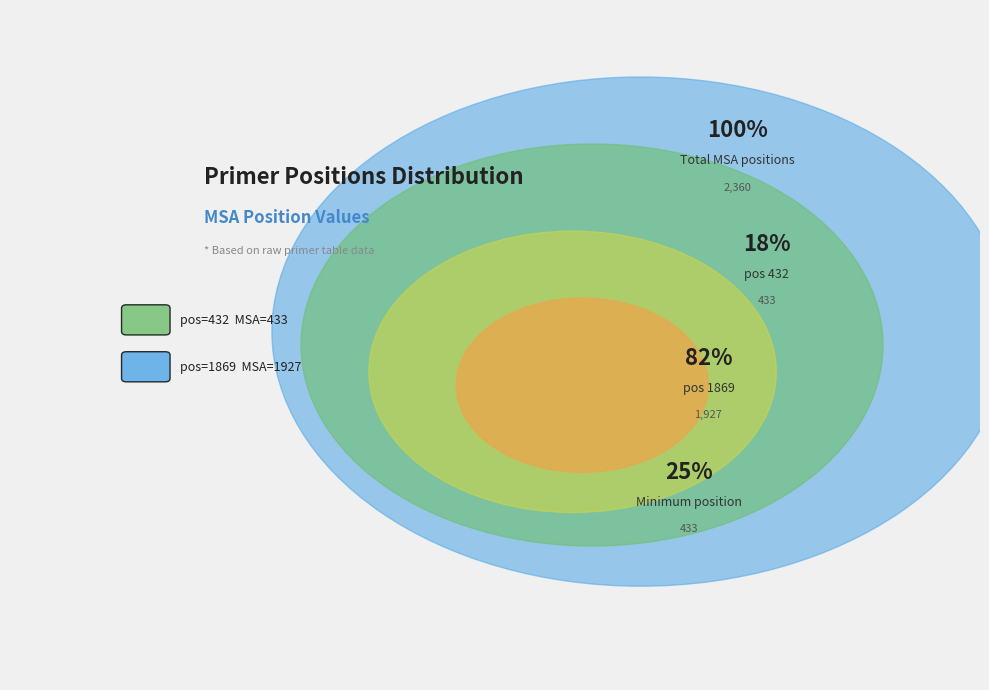

Is there a majority slice in this chart?

Yes